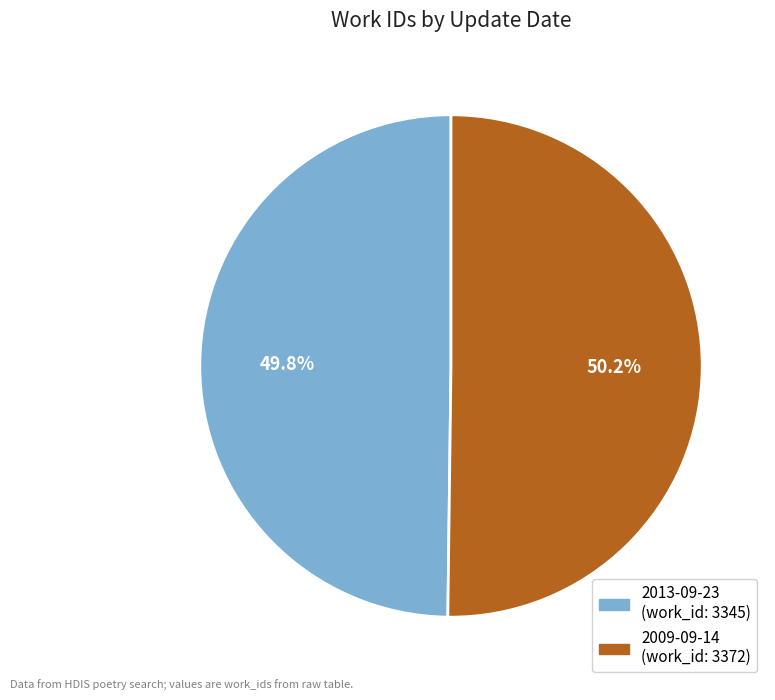

To the nearest percent, what is the average slice percentage?

50%